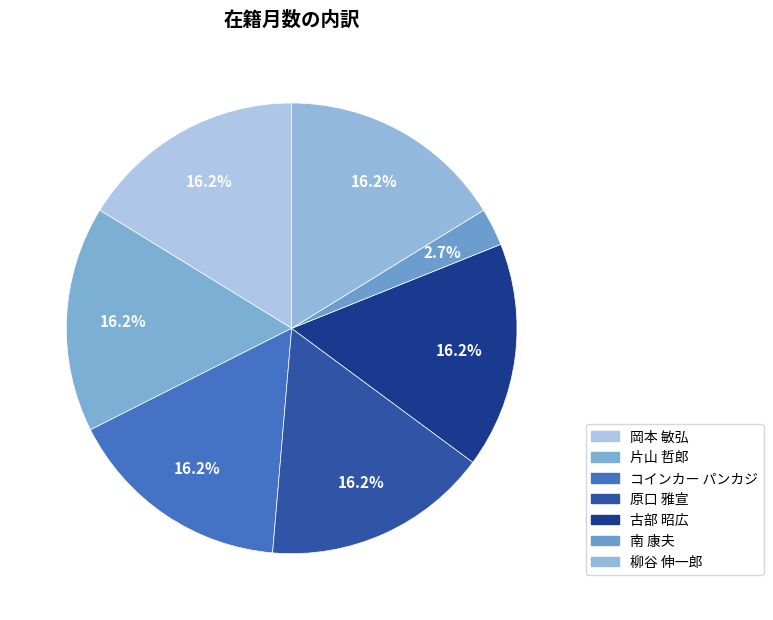

What percentage is the 岡本 敏弘 slice, to the nearest percent?

16%